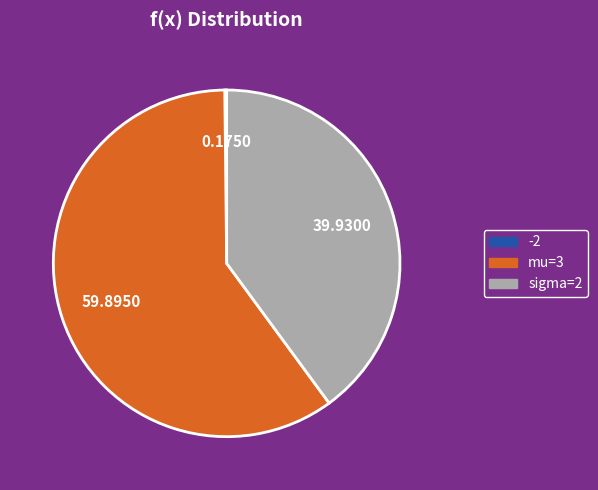

What is the ratio of the value at sigma=2 to the value at mu=3?

0.7